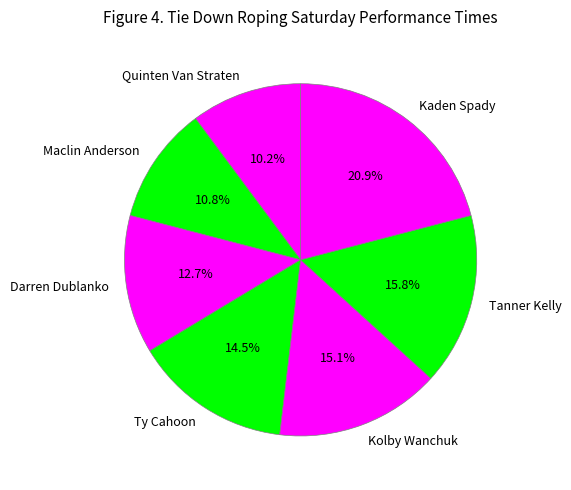

What percentage is NOT represented by Maclin Anderson?

89.2%